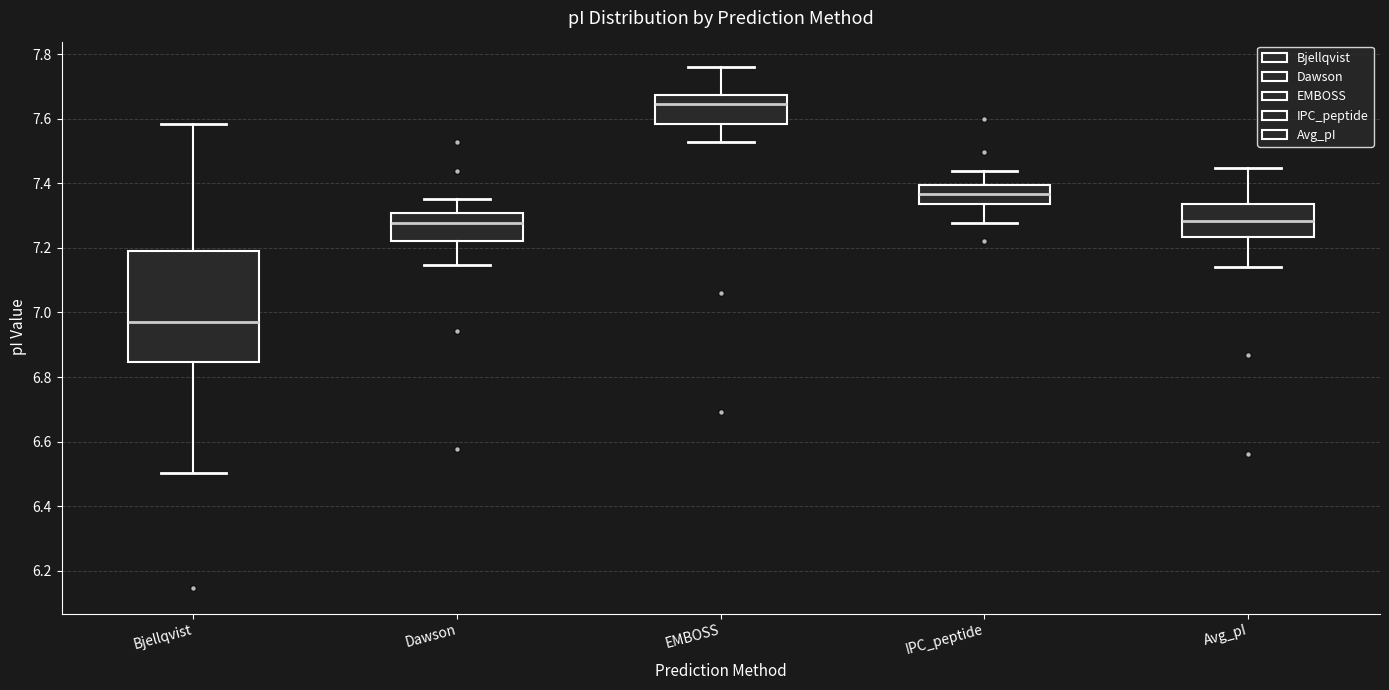

Reading left to right, read every box against the y-axis: the position of its median line, the range the box covers, and the ends of its whiskers. The values are not printed on the chart, so give them approximately, as read against the axis.

Bjellqvist: median 6.98, box 6.84 to 7.20, whiskers 6.50 to 7.58
Dawson: median 7.28, box 7.22 to 7.30, whiskers 7.14 to 7.36
EMBOSS: median 7.64, box 7.58 to 7.68, whiskers 7.52 to 7.76
IPC_peptide: median 7.36, box 7.34 to 7.40, whiskers 7.28 to 7.44
Avg_pI: median 7.28, box 7.24 to 7.34, whiskers 7.14 to 7.44